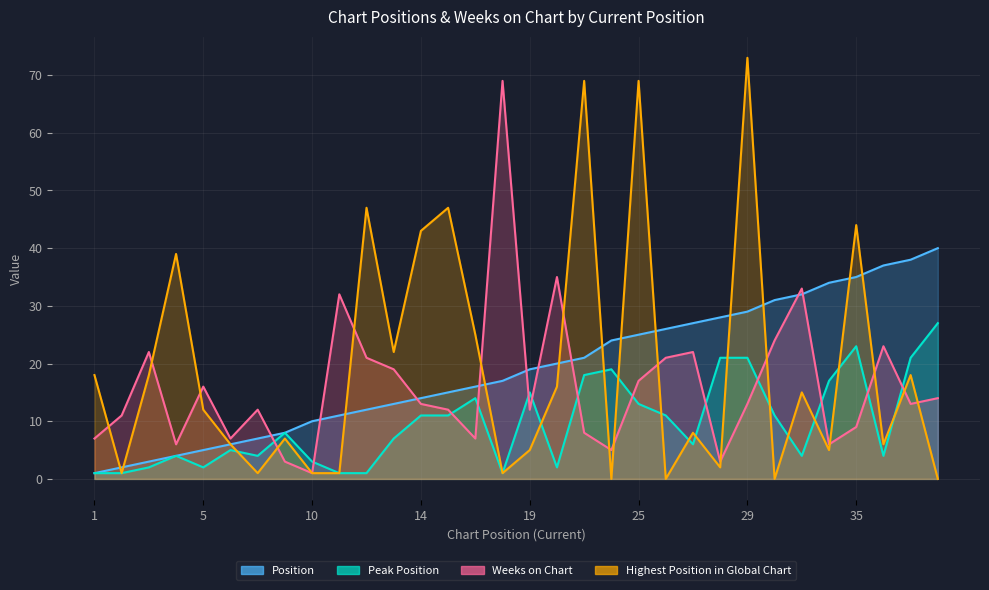

List the series in order of their peak value, lowest first.

Peak Position, Position, Weeks on Chart, Highest Position in Global Chart